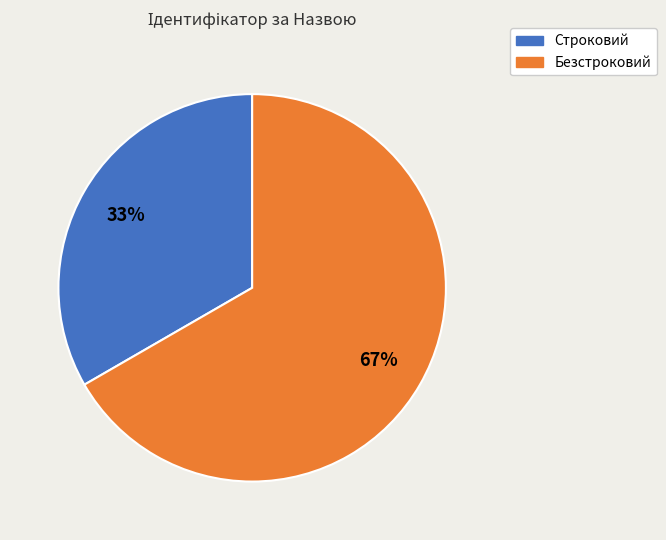

To the nearest percent, what portion does Строковий represent?

33%